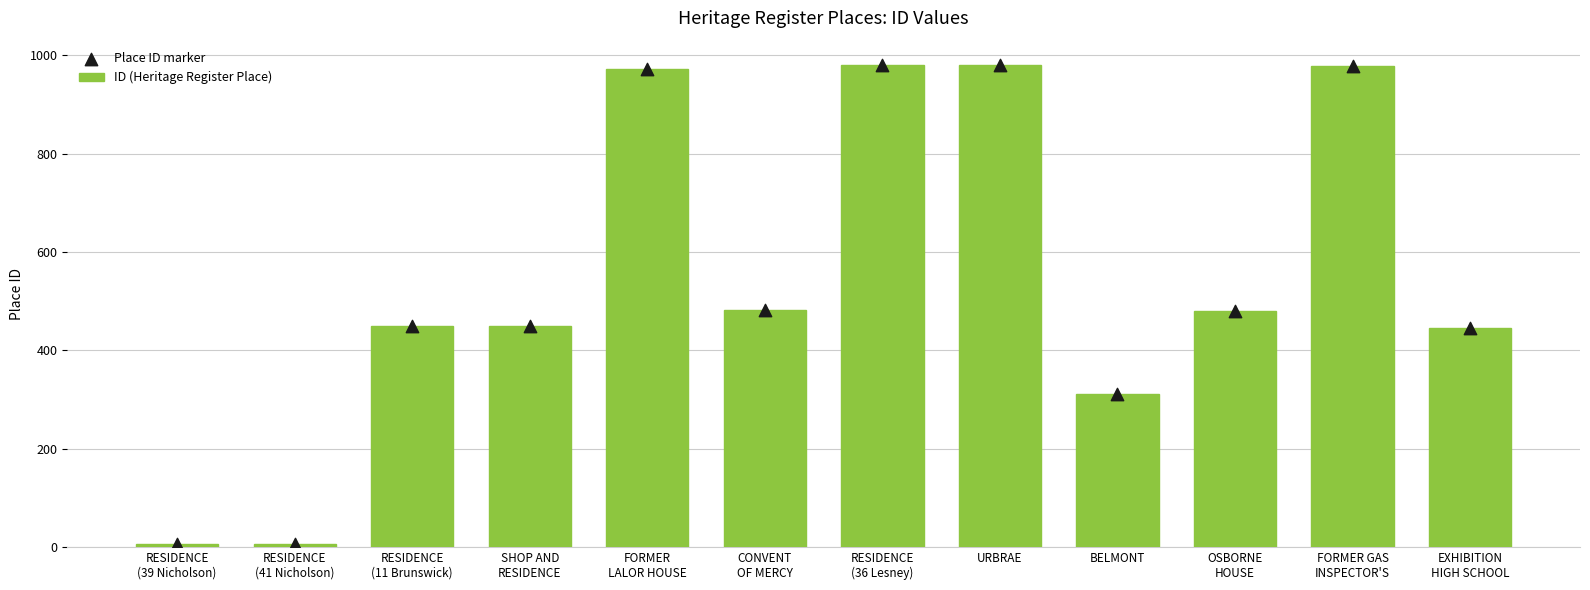

At how many categories does at least one series exceed 289?

10